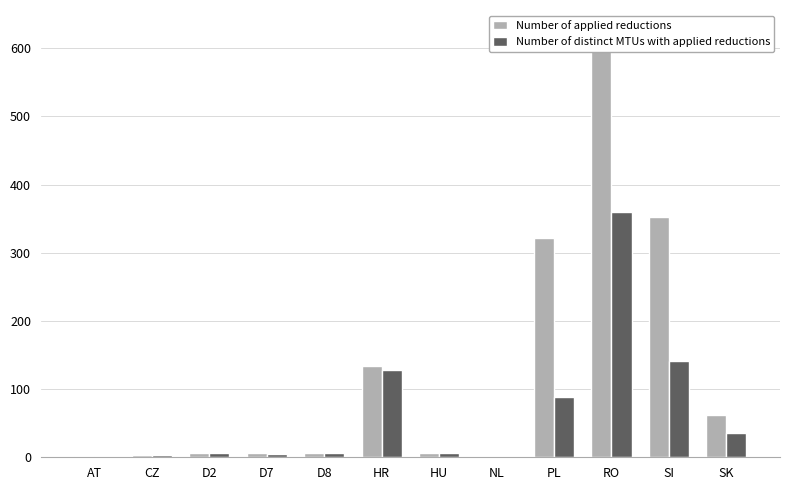

Which series has the largest total across all categories?

Number of applied reductions